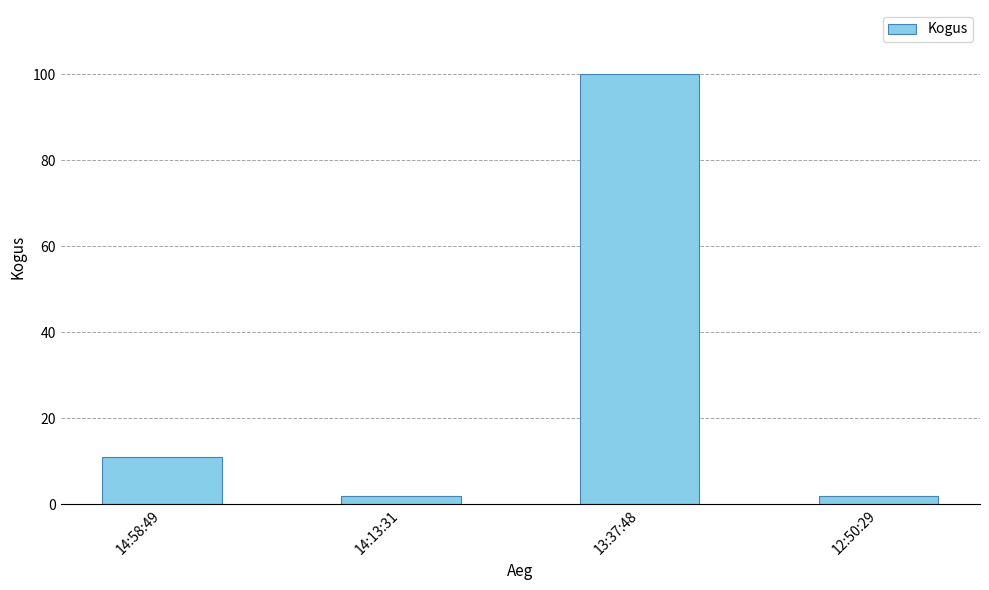

What is the value of the 1st bar from the left?

11